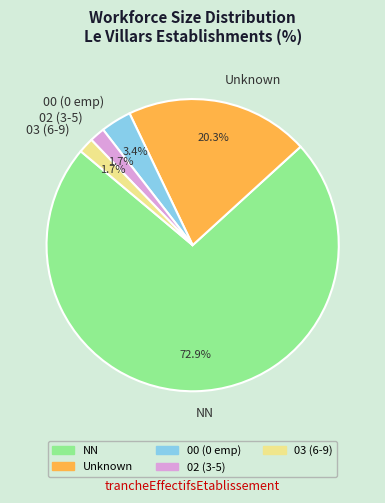

Which category has the biggest portion of the pie?

NN